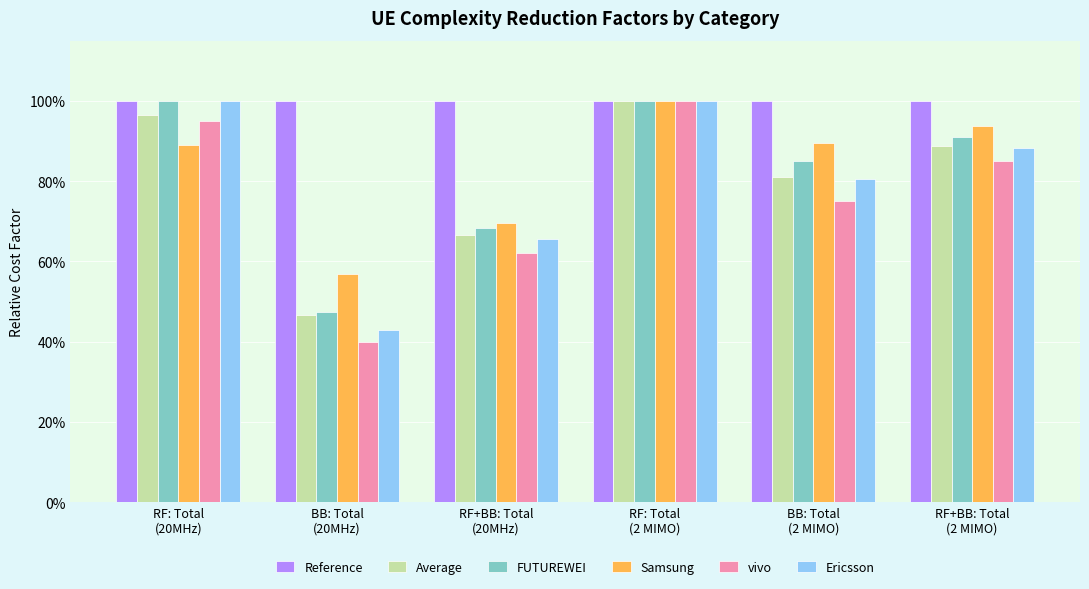

What is the approximate value of Ericsson at RF+BB: Total
(2 MIMO)?

0.9